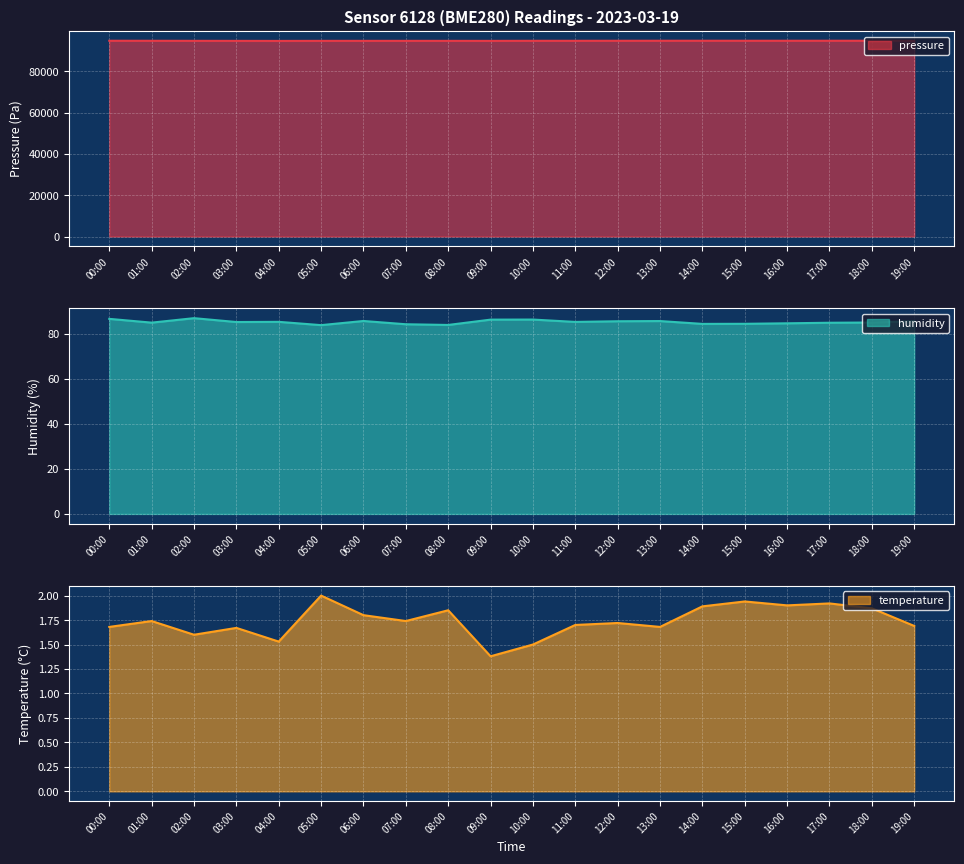

Which has a higher value, 13:00 or 05:00?

13:00